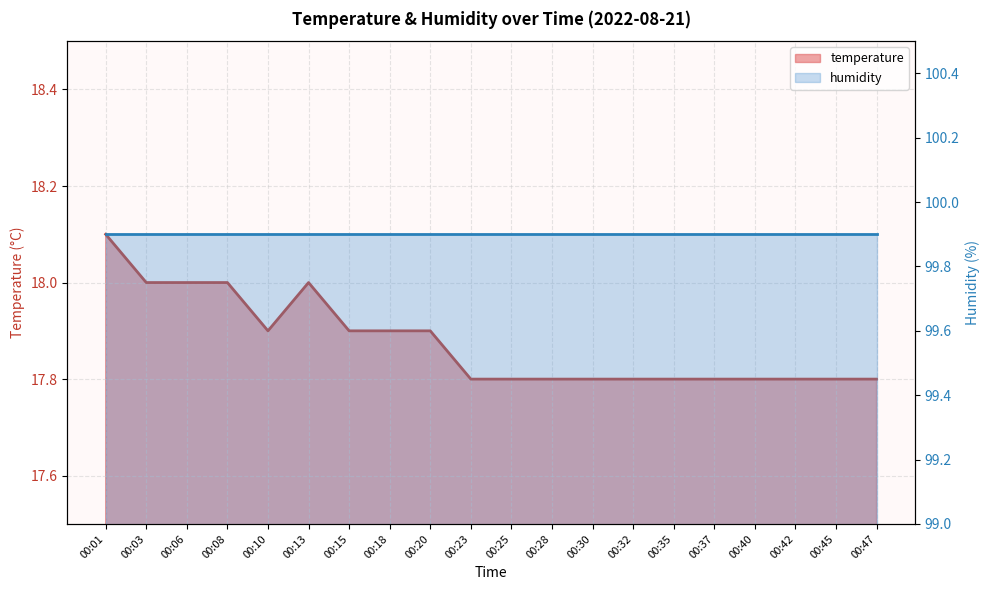

Rank the series at 00:35 from lowest to highest value.

temperature, humidity